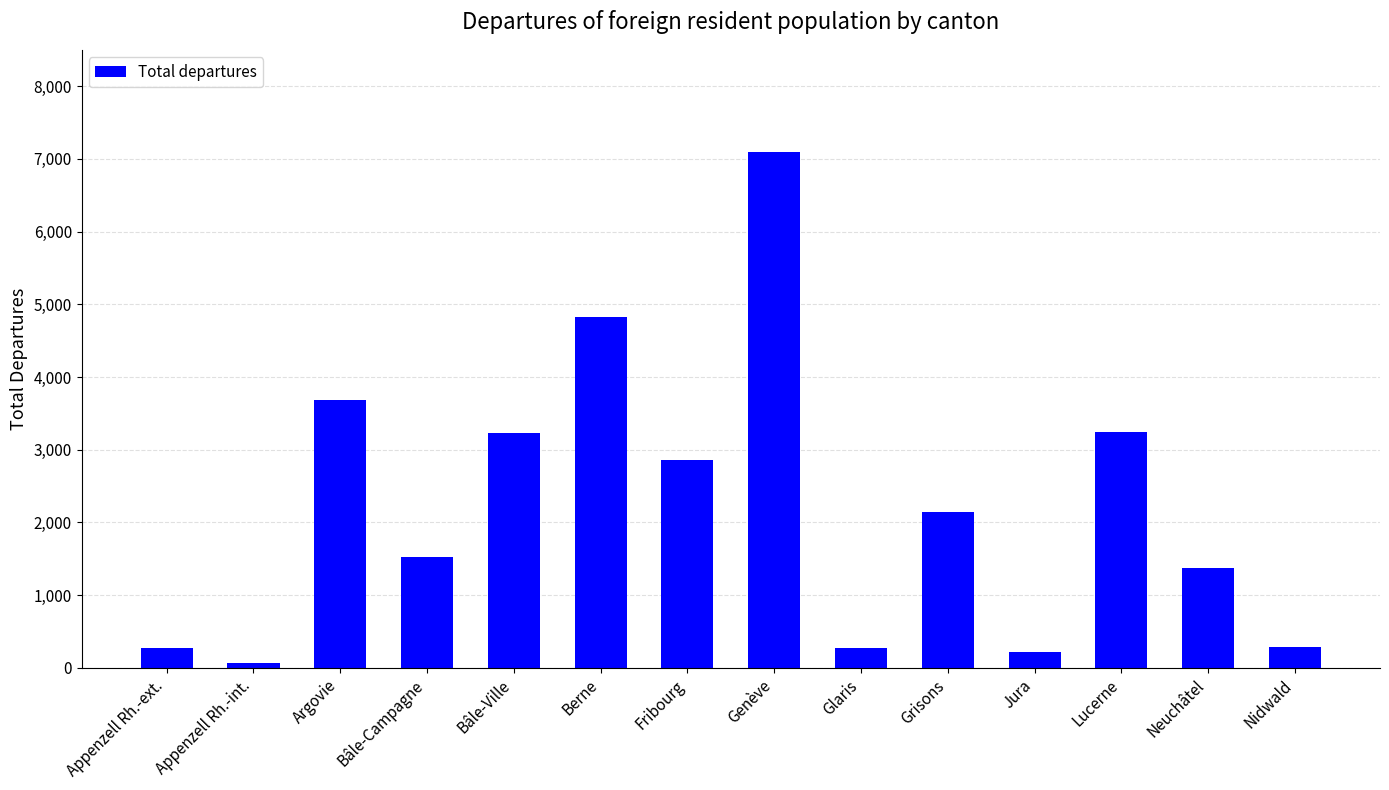

What is the maximum value shown in the chart?

7091